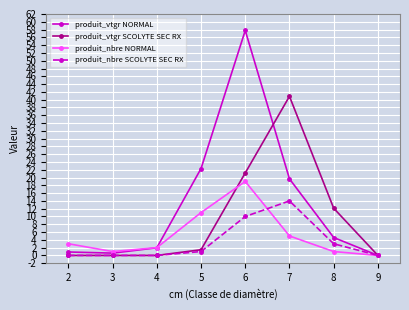

How many data points in produit_vtgr NORMAL are above 4?

4